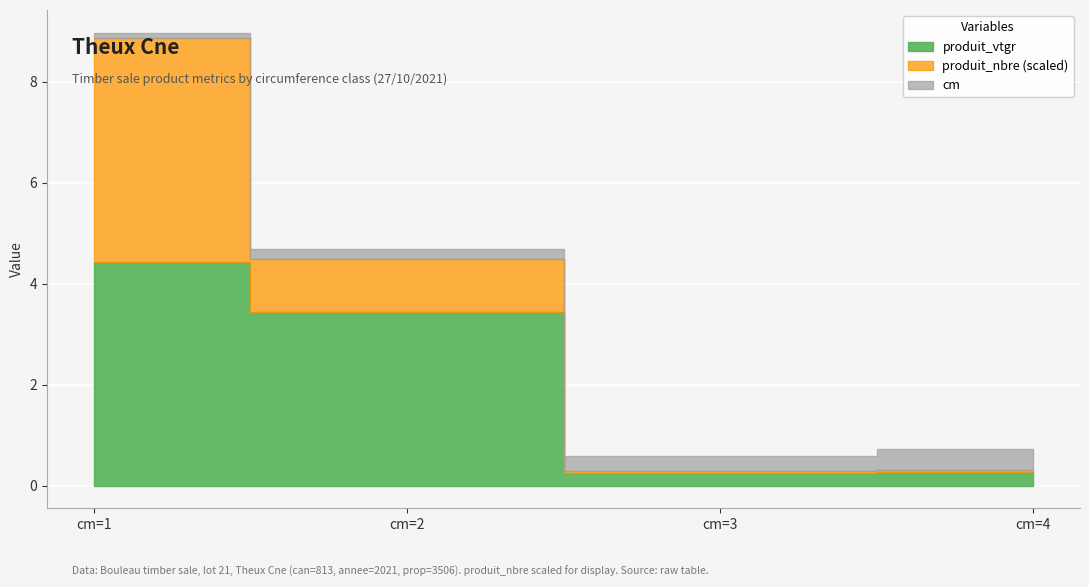

What is the value of the produit_vtgr point at the 4th from the left?

0.3